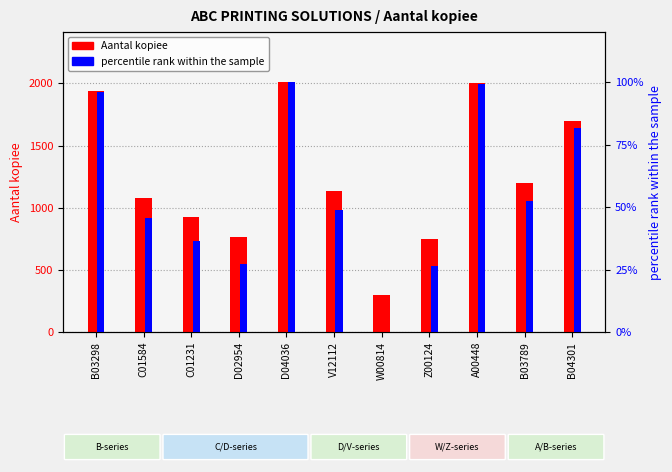

Where does the percentile rank within the sample series first go above 48?

B03298